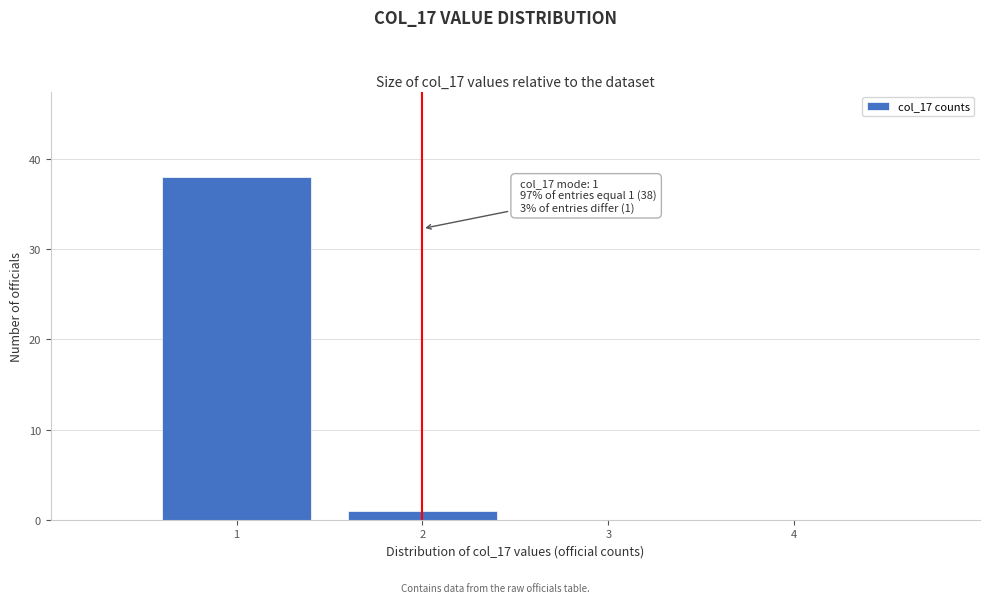

Which range on the x-axis has the tallest bar?

0.5 to 1.5